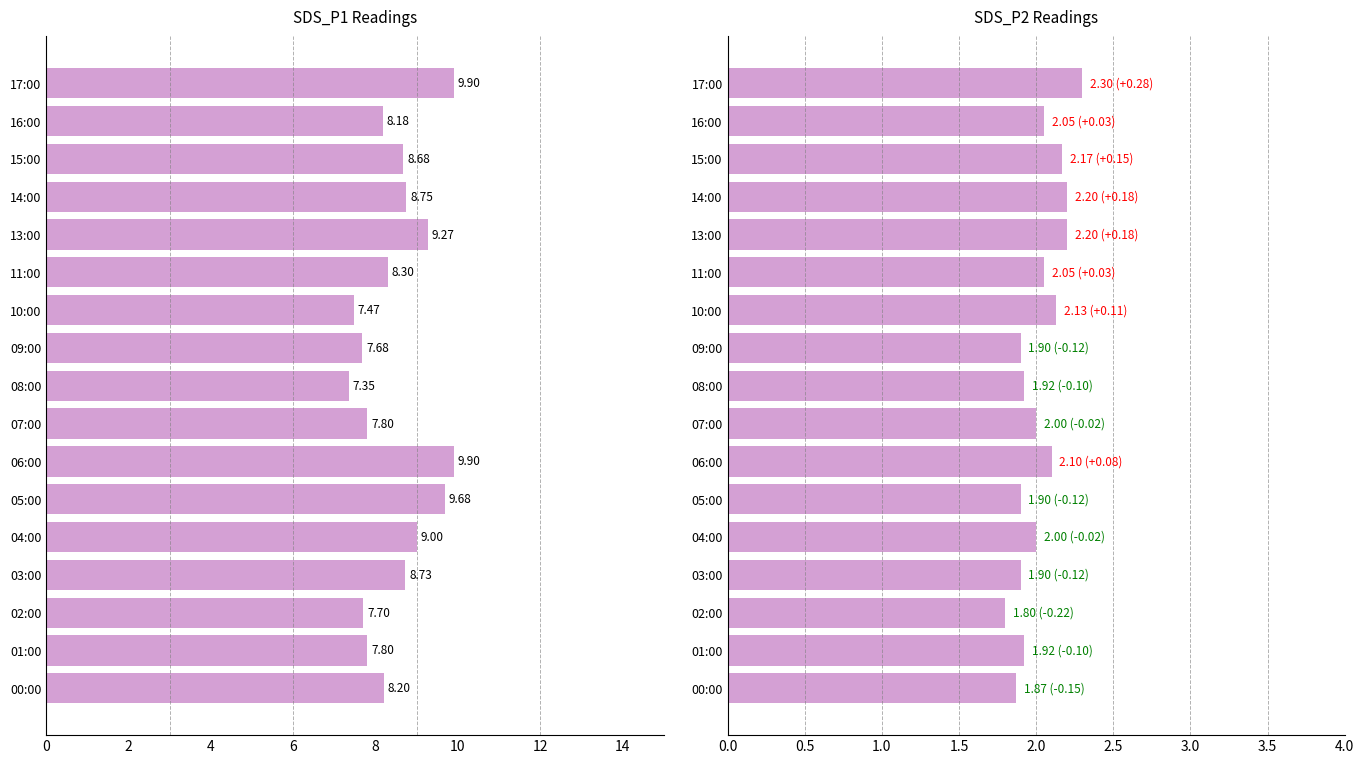

List the series in order of their peak value, highest first.

SDS_P1, SDS_P2